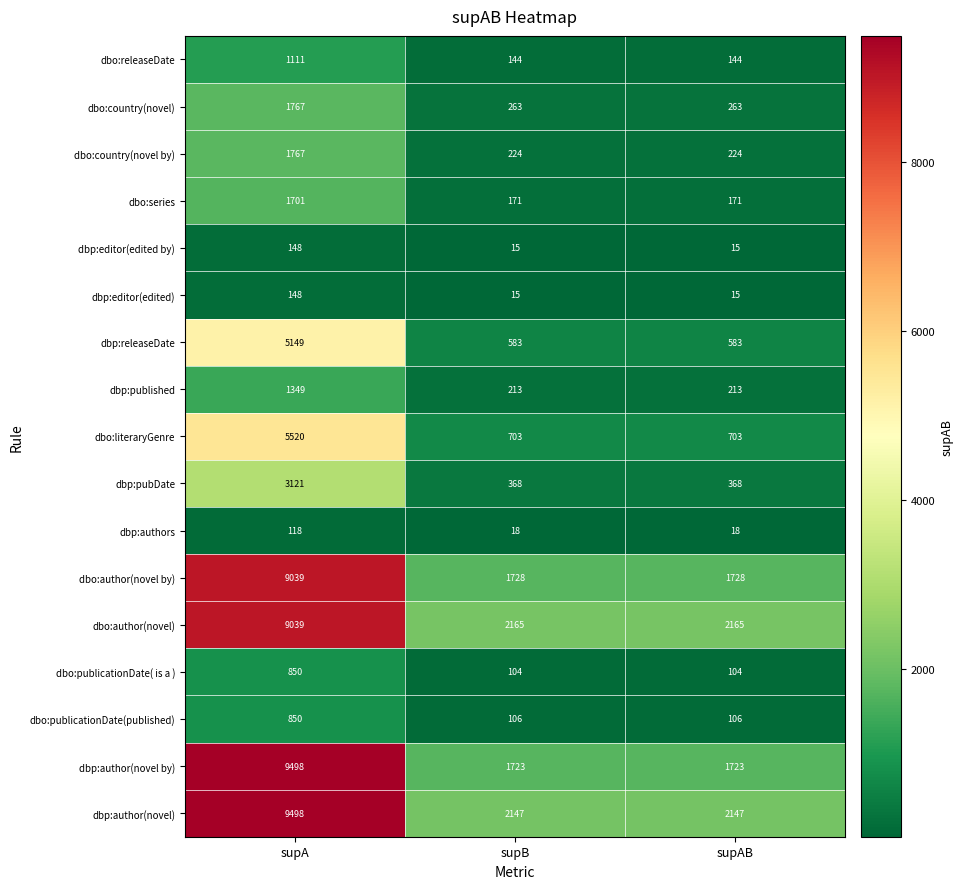

Count the dbo:author(novel) values in the range 2165 to 9039.

3